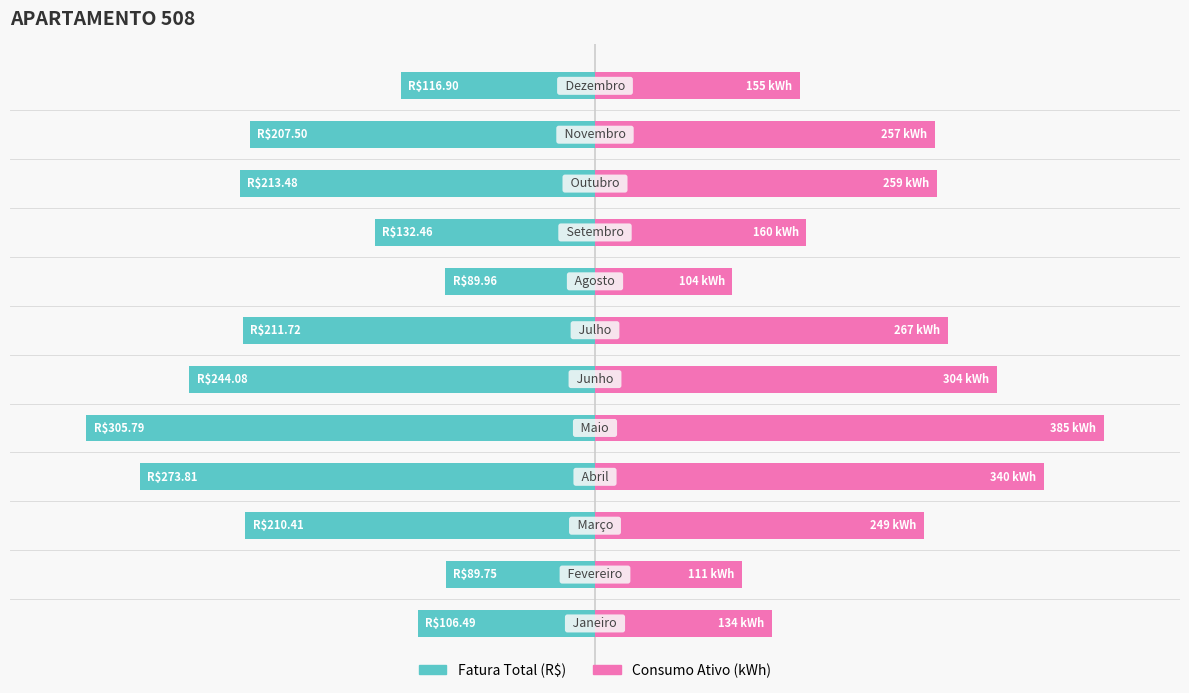

How many bars are there in total?

24